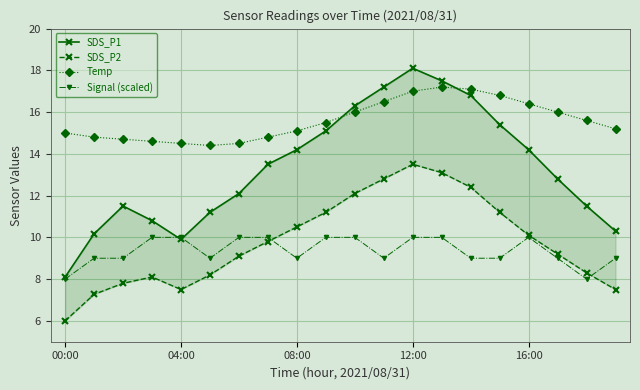

Which category has the lowest value in the SDS_P2 series?

00:00